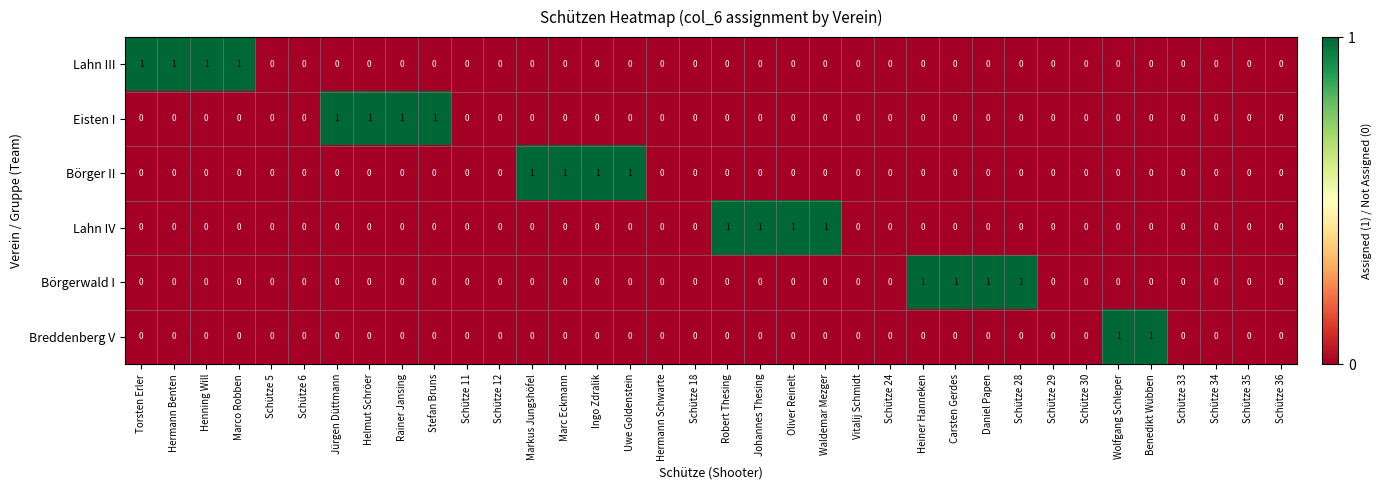

True or false: Börger II has a value of 1 at Marc Eckmann.

True